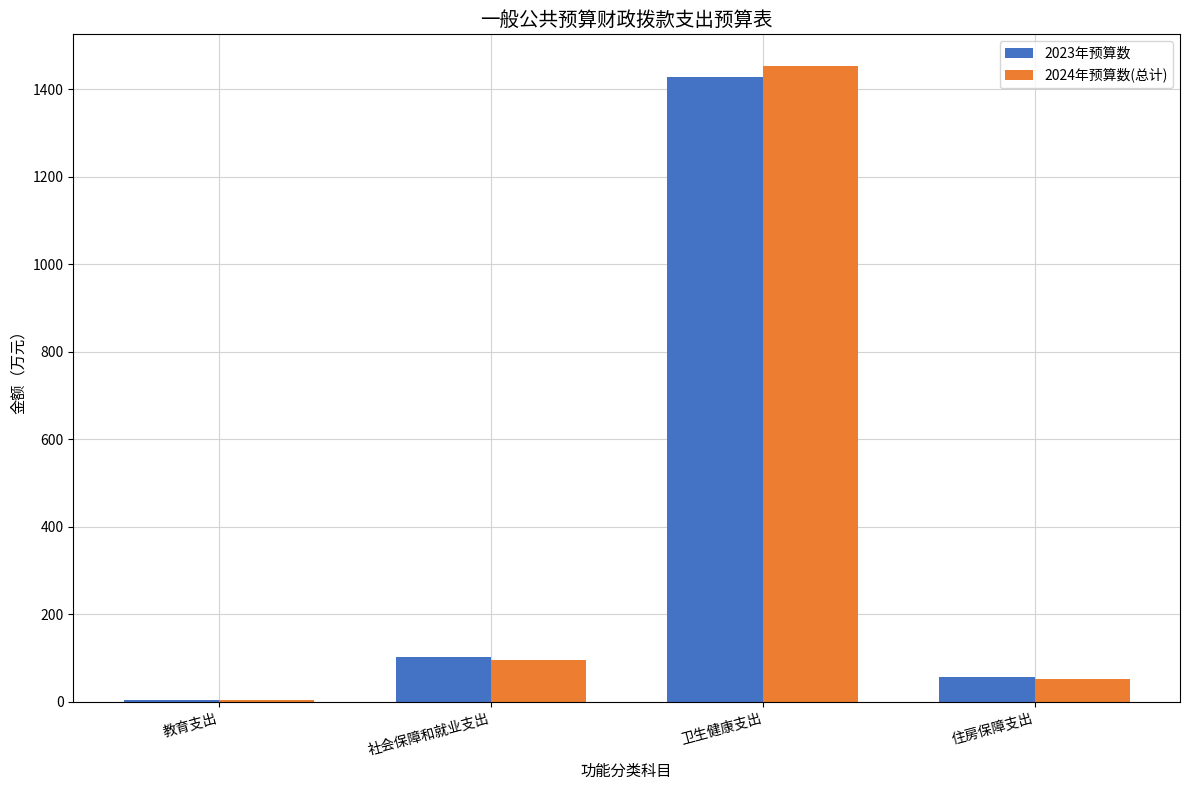

Which series changed the most between 卫生健康支出 and 住房保障支出?

2024年预算数(总计)